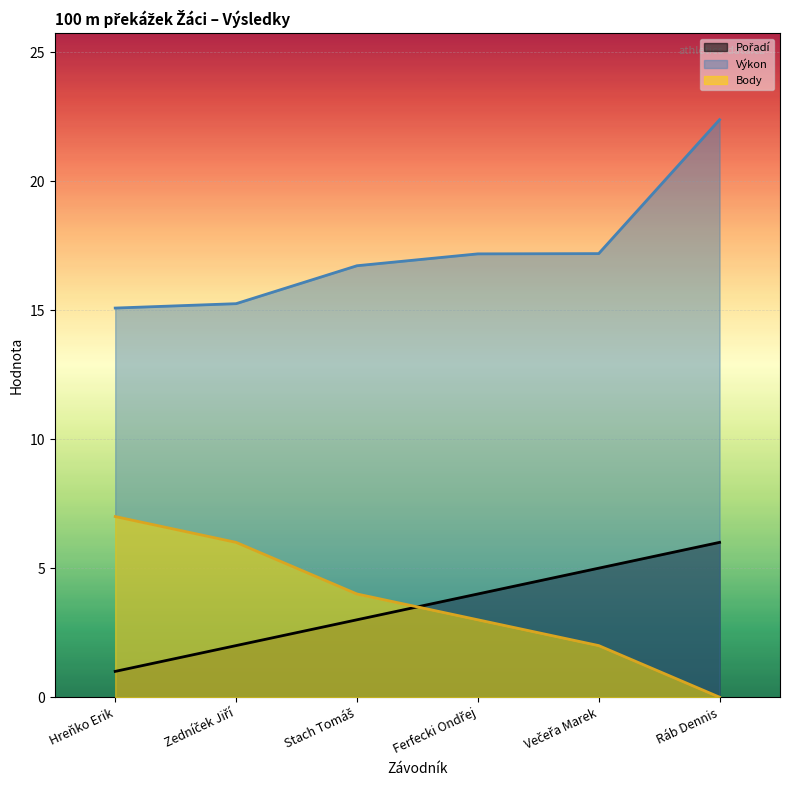

How many series are shown in this chart?

3